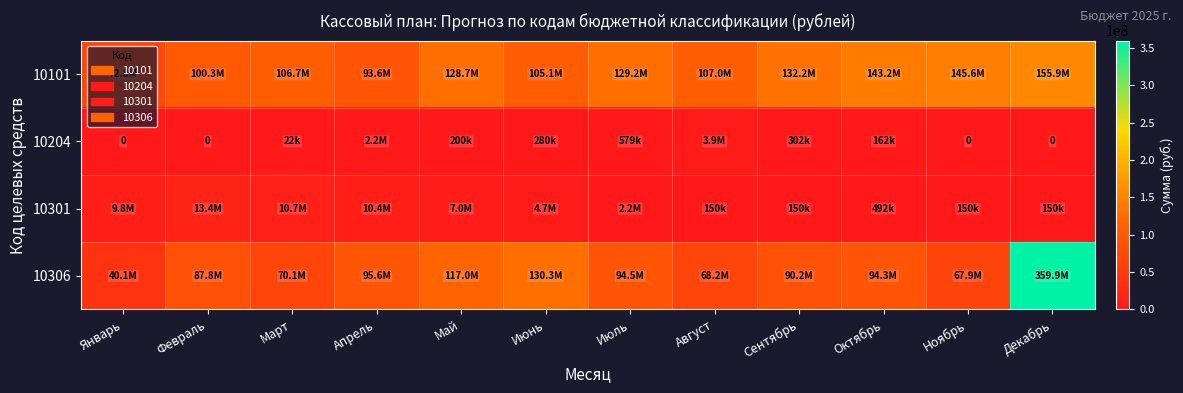

At which category is the sum across all series the highest?

Декабрь